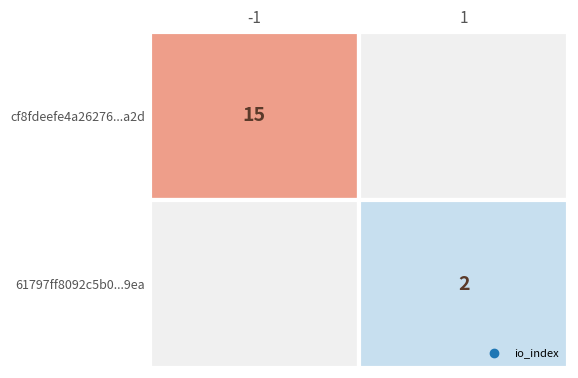

Reading left to right, what are all the values shown in this chart?

values=15	1=2